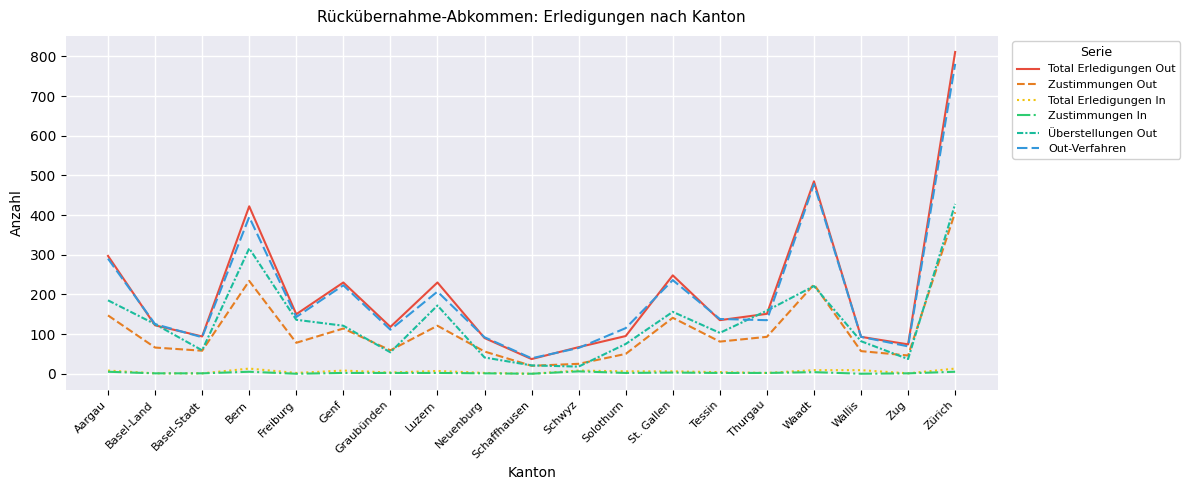

Which label corresponds to the largest value in the chart?

Zürich